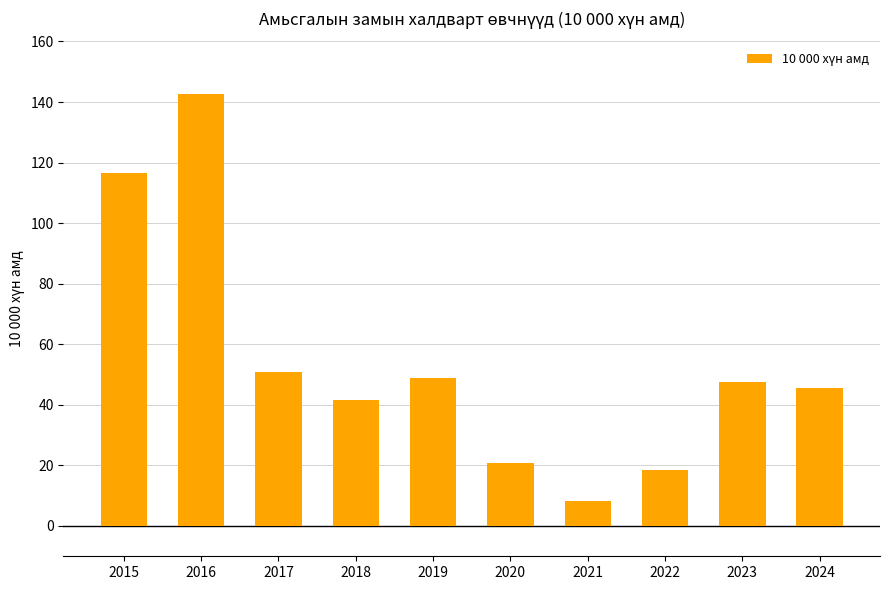

What is the difference between the values at 2021 and 2017?

42.7